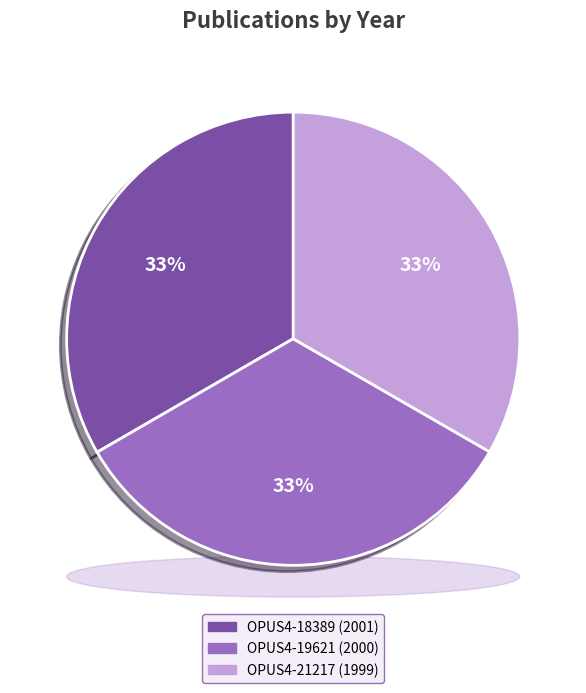

Is it true that OPUS4-21217 is 21% of the pie?

False